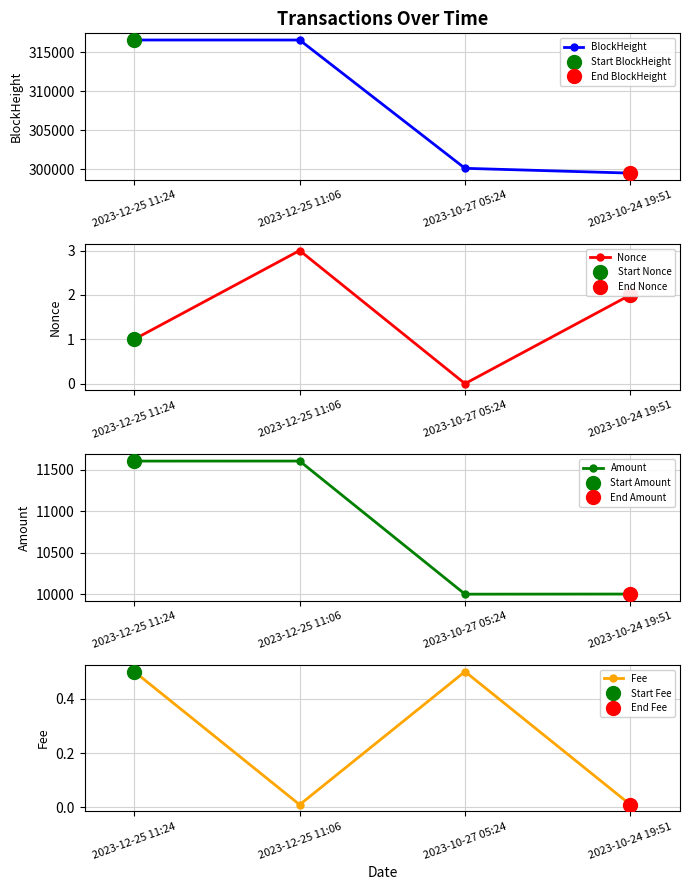

Reading left to right, extract all data points from this chart.

BlockHeight: 2023-12-25 11:24=316553.0	2023-12-25 11:06=316549.0	2023-10-27 05:24=300128.0	2023-10-24 19:51=299514.0
Nonce: 2023-12-25 11:24=1.0	2023-12-25 11:06=3.0	2023-10-27 05:24=0.0	2023-10-24 19:51=2.0
Amount: 2023-12-25 11:24=11604.5	2023-12-25 11:06=11605.0	2023-10-27 05:24=9998.5	2023-10-24 19:51=10000.0
Fee: 2023-12-25 11:24=0.5	2023-12-25 11:06=0.0	2023-10-27 05:24=0.5	2023-10-24 19:51=0.0